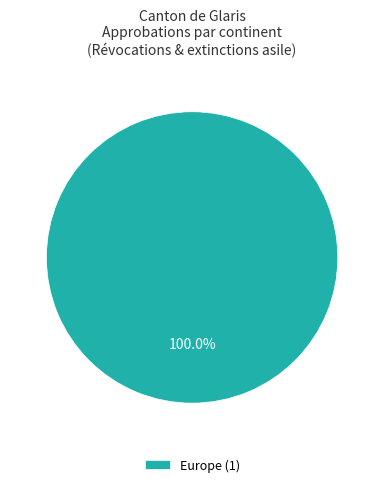

Count the number of slices in the pie.

1